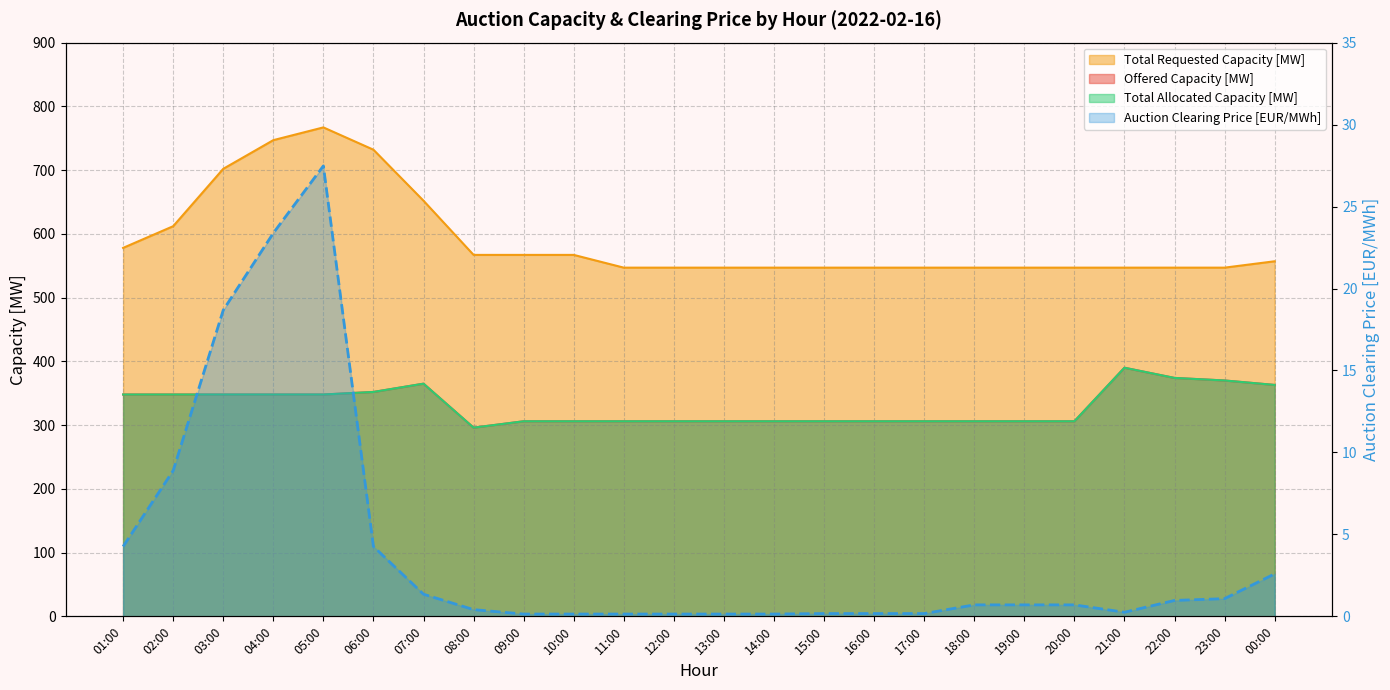

List the series in order of their peak value, lowest first.

Auction Clearing Price [EUR/MWh], Offered Capacity [MW], Total Allocated Capacity [MW], Total Requested Capacity [MW]